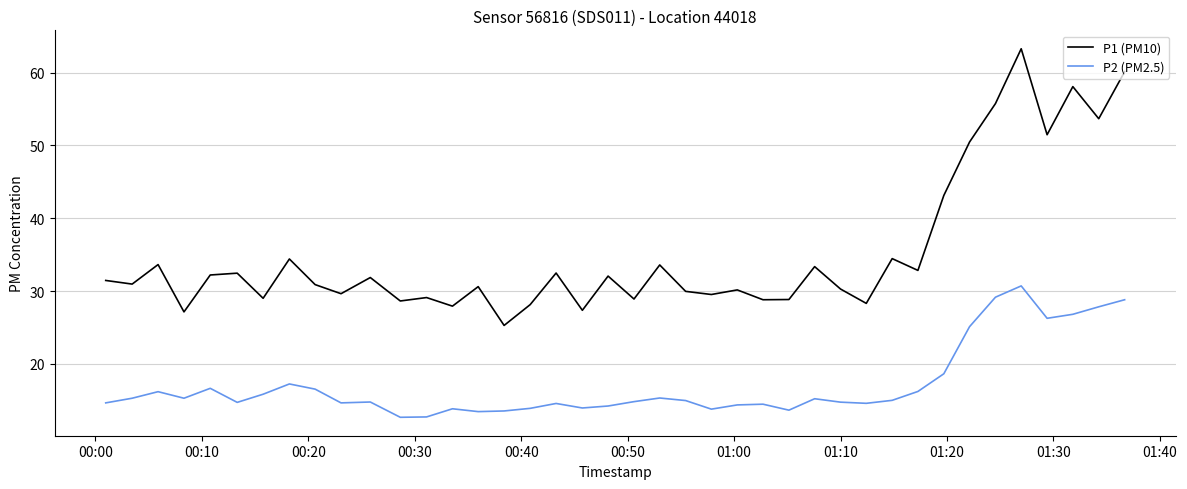

True or false: P2 (PM2.5) and P1 (PM10) cross at least once.

False